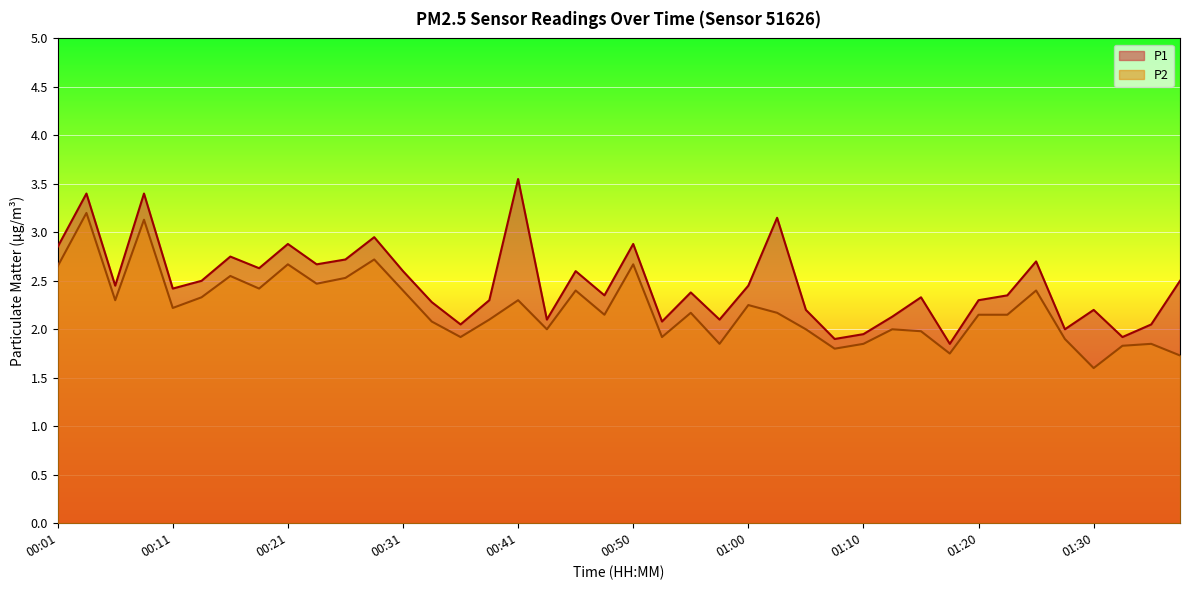

At 00:11, list the series in order from largest to smallest.

P1, P2